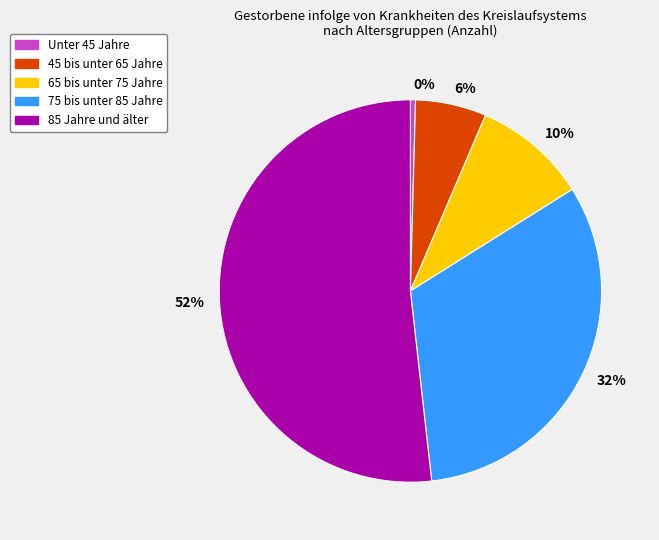

To the nearest percent, what is the average slice percentage?

20%